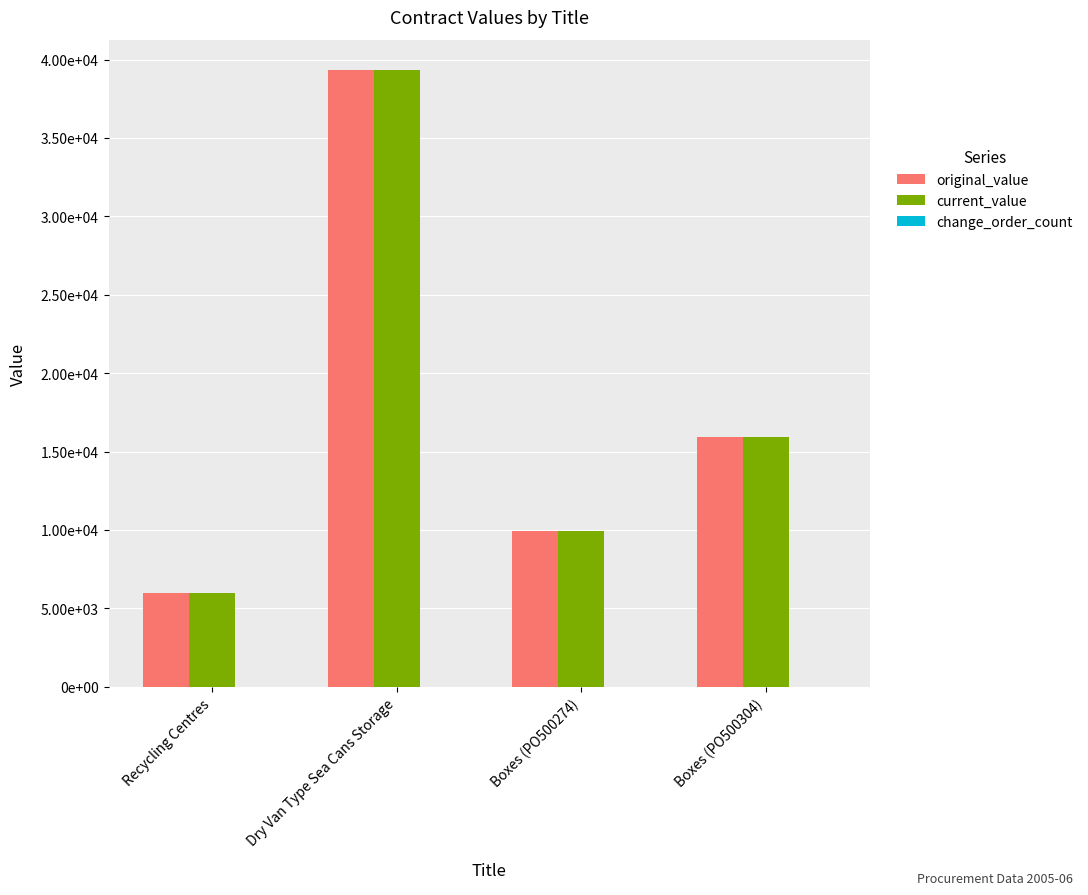

Does the chart contain any negative values?

No